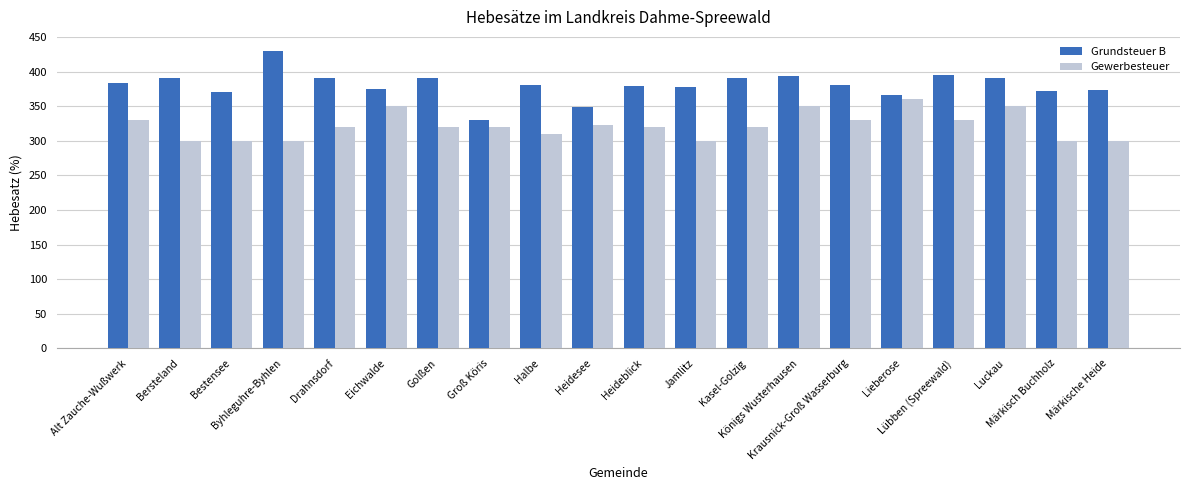

At Kasel-Golzig, list the series in order from largest to smallest.

Grundsteuer B, Gewerbesteuer